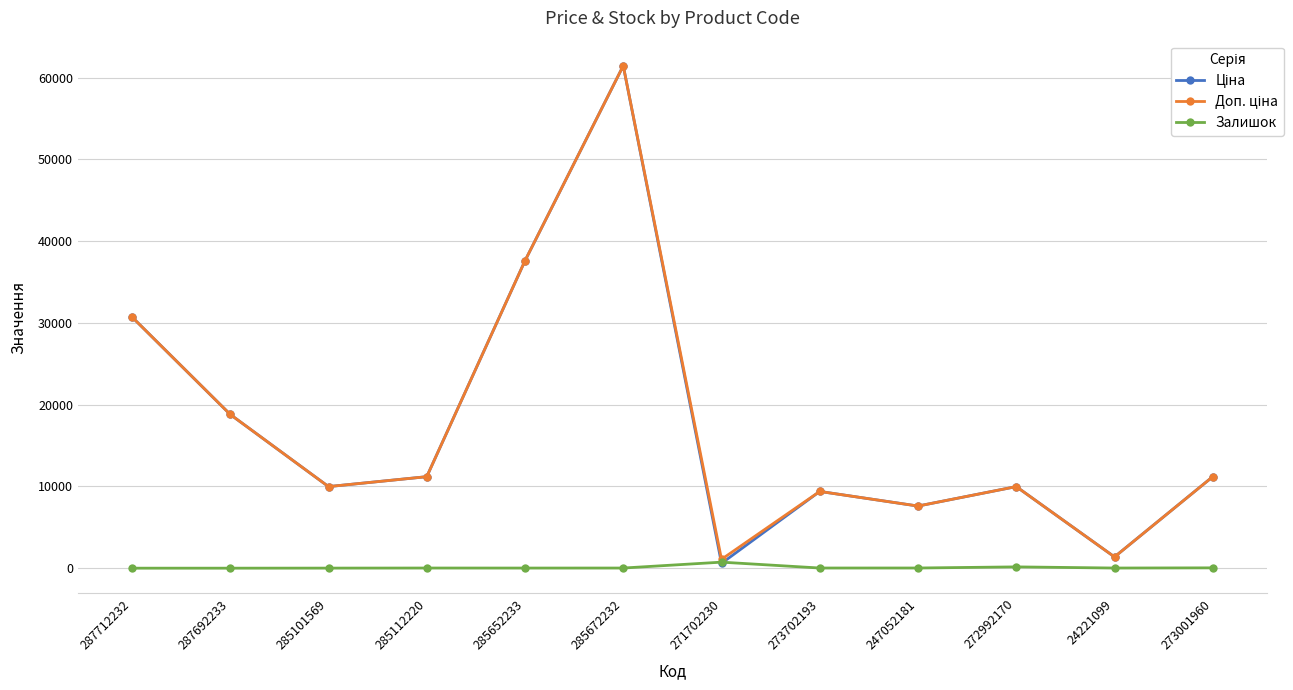

What is the label of the 2nd point from the left?

287692233